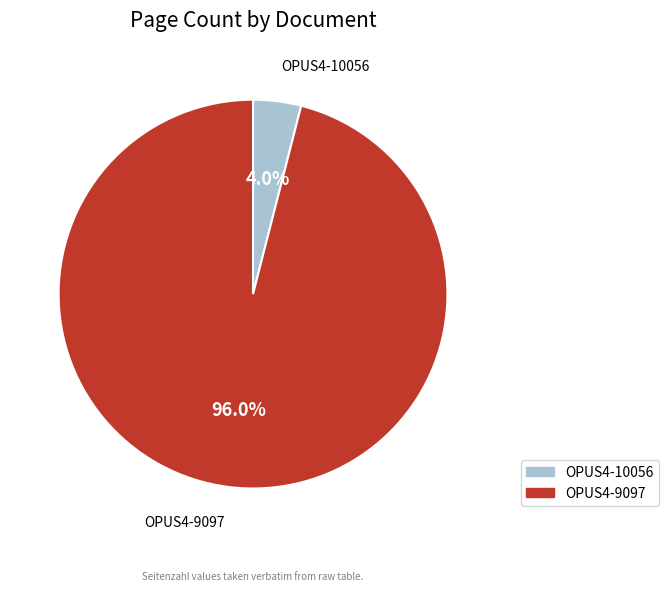

Is there a majority slice in this chart?

Yes